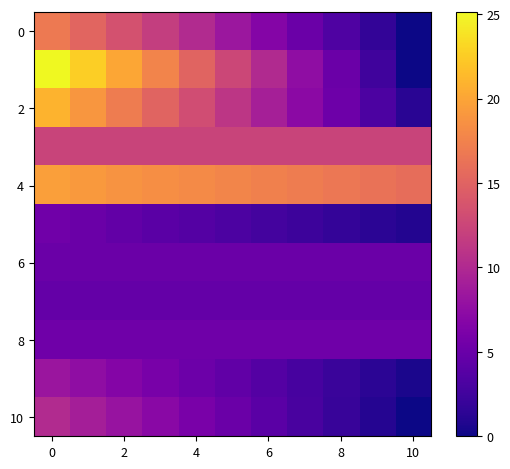

Count the number of categories in the chart.

11